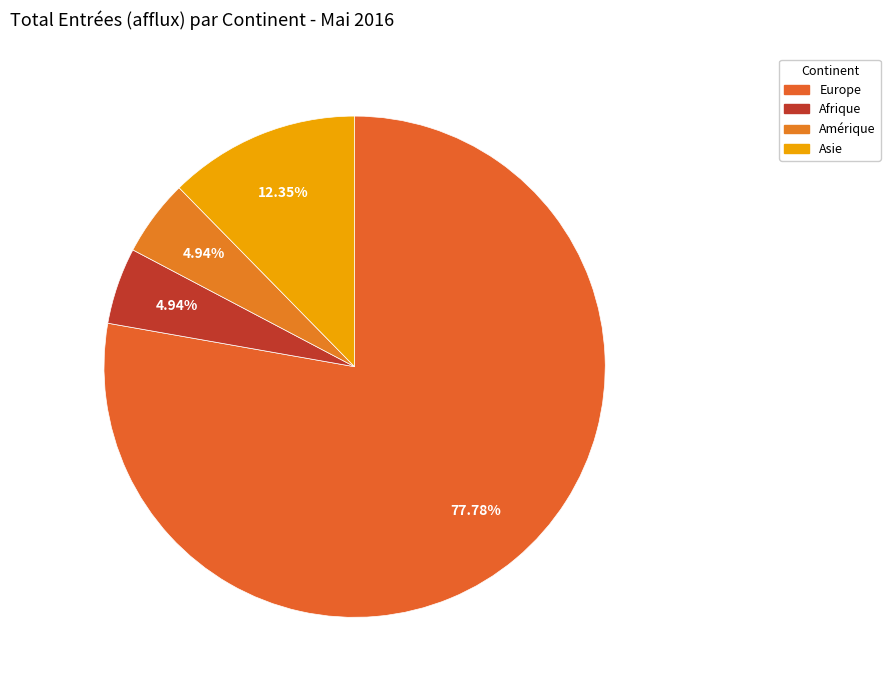

How many slices are in this pie chart?

4